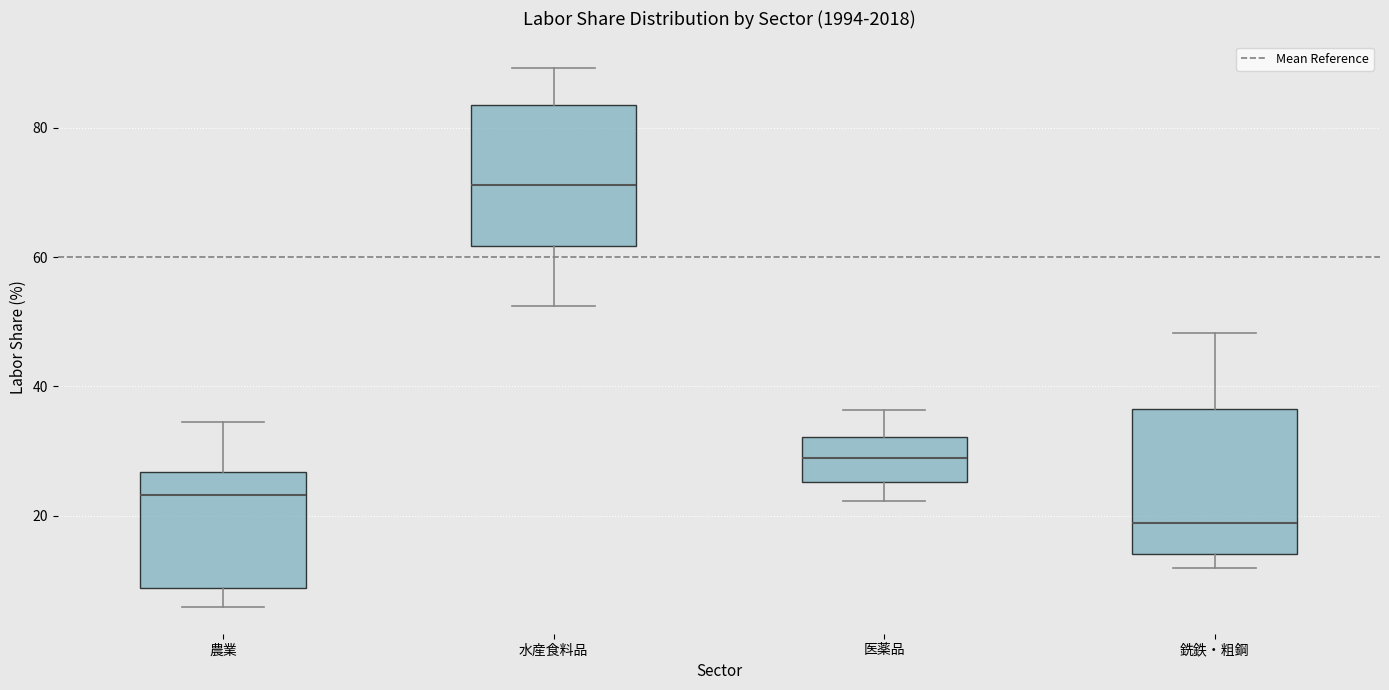

Which box's median line is the lowest?

銑鉄・粗鋼